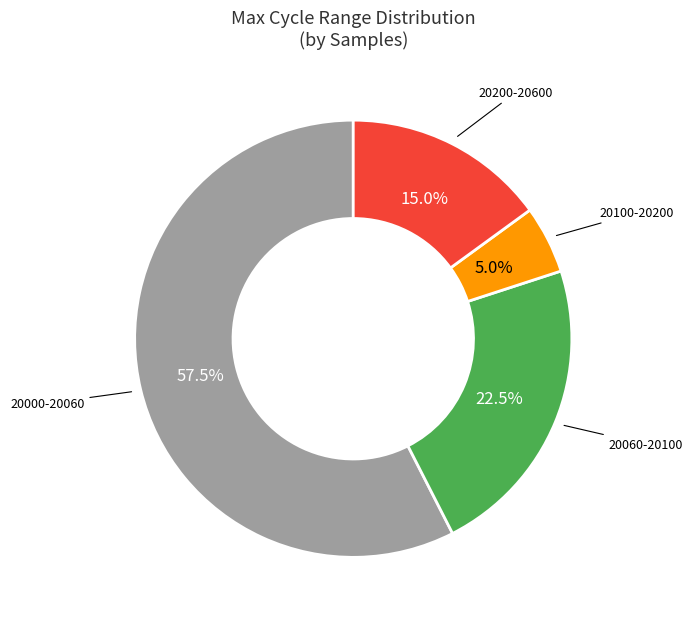

Is there a majority slice in this chart?

Yes